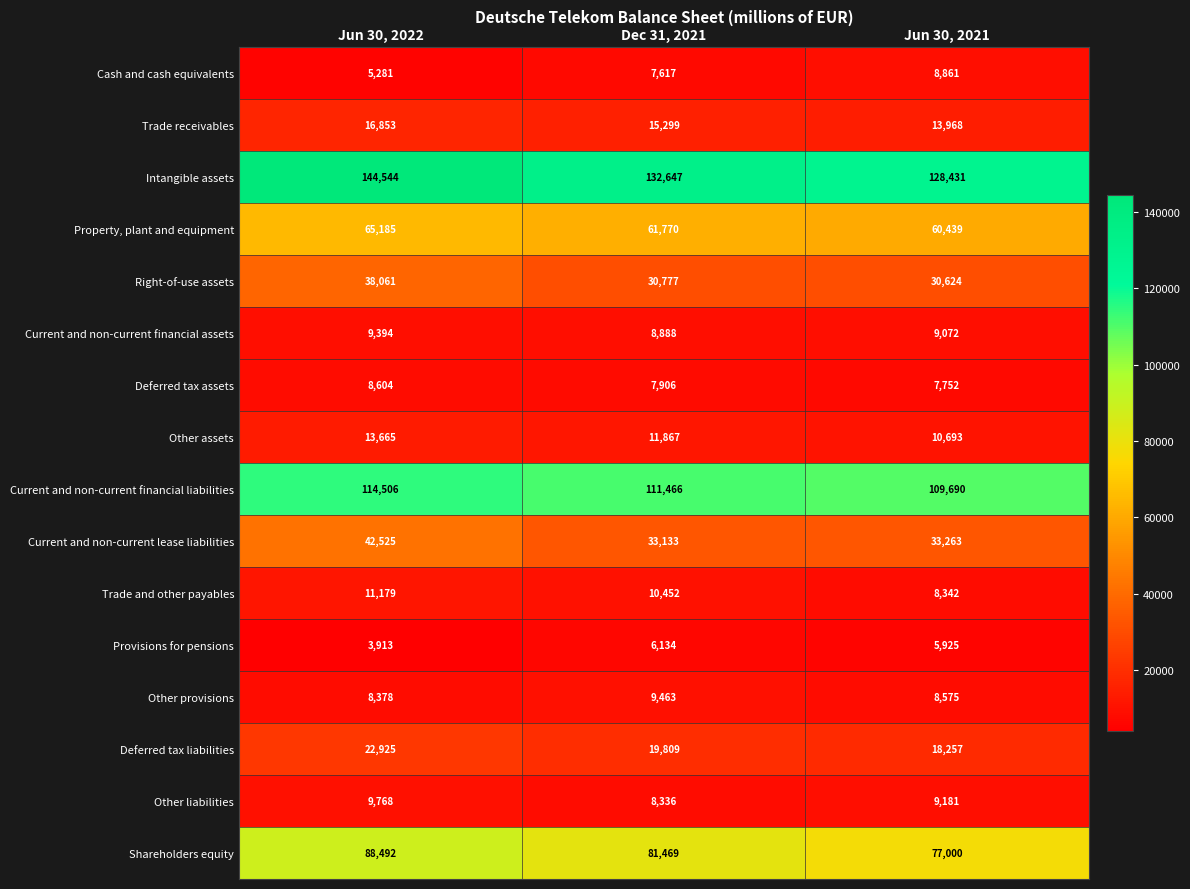

What is the difference between the Shareholders equity values at Jun 30, 2021 and Jun 30, 2022?

11492